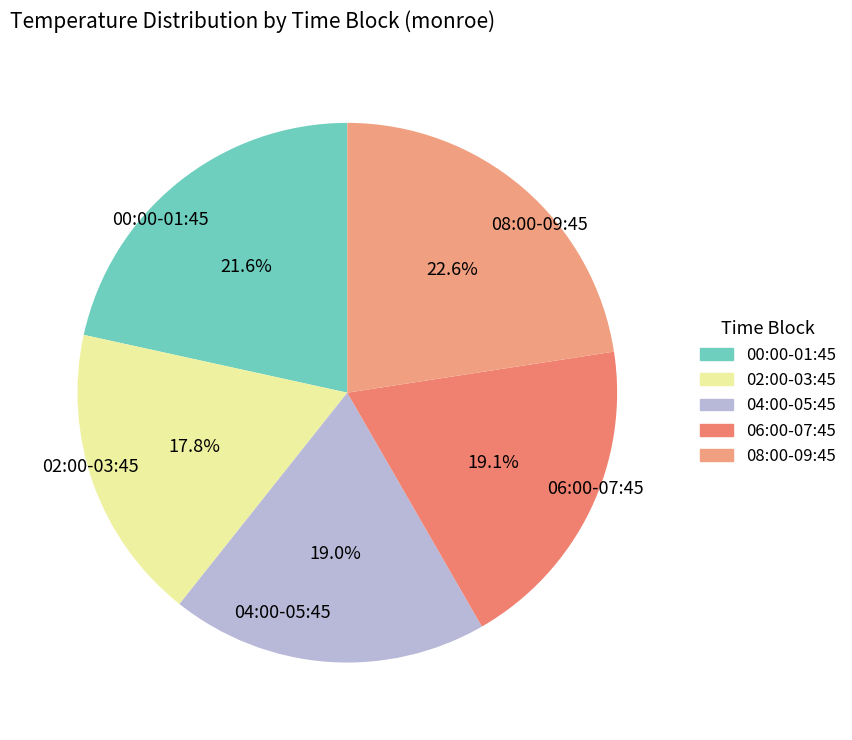

Does any single category account for the majority?

No